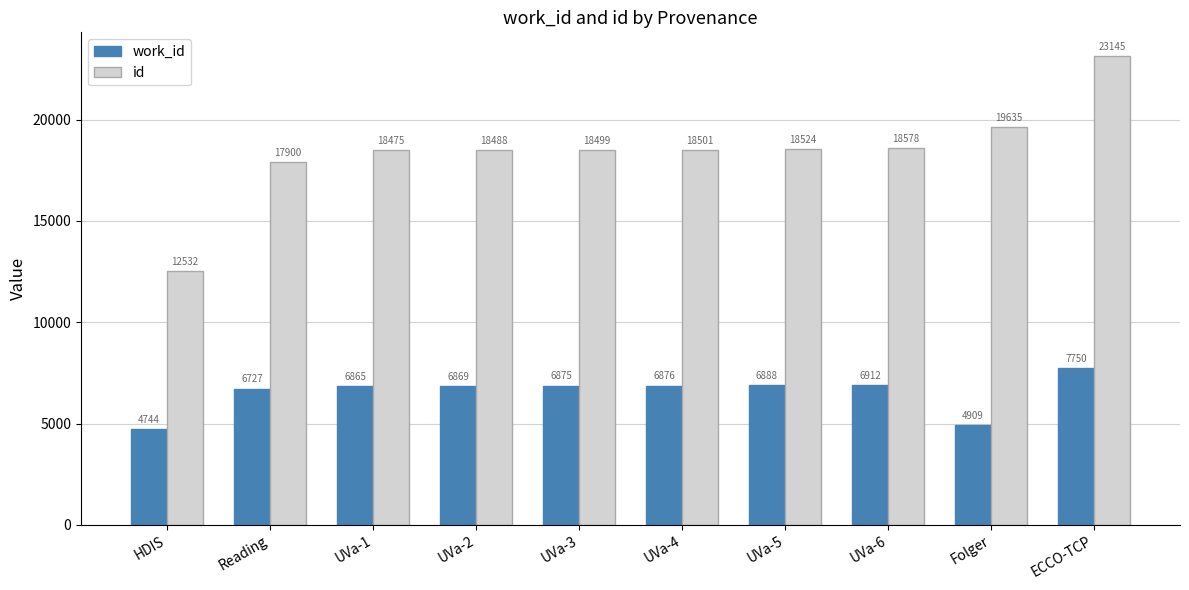

The value of id at UVa-6 is 32697. True or false?

False